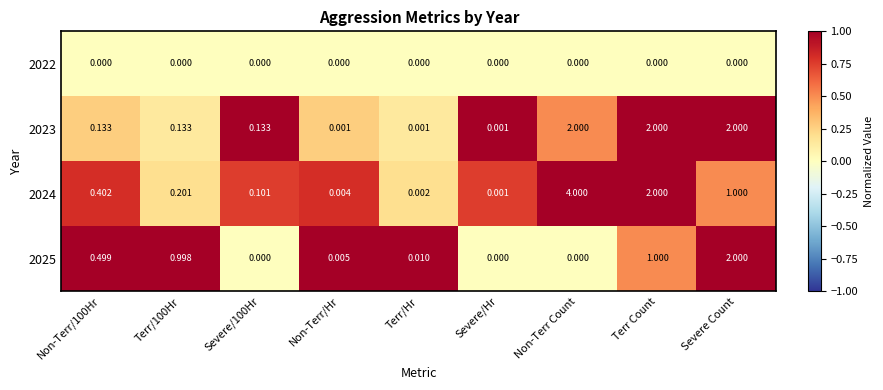

Rank the series at Non-Terr/Hr from lowest to highest value.

2022, 2023, 2024, 2025